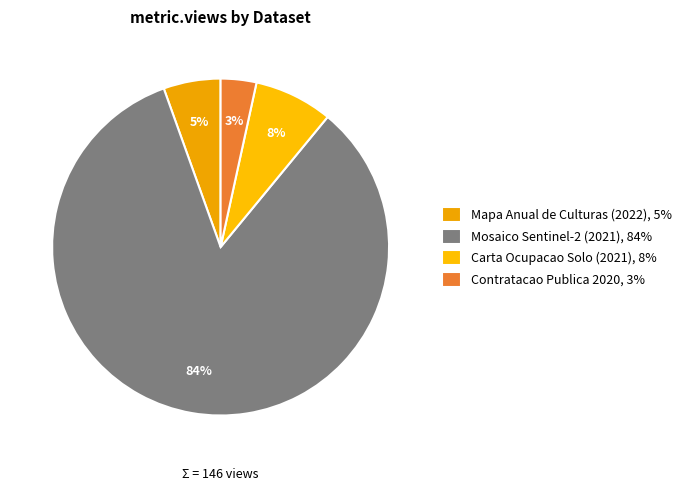

How many slices are in this pie chart?

4